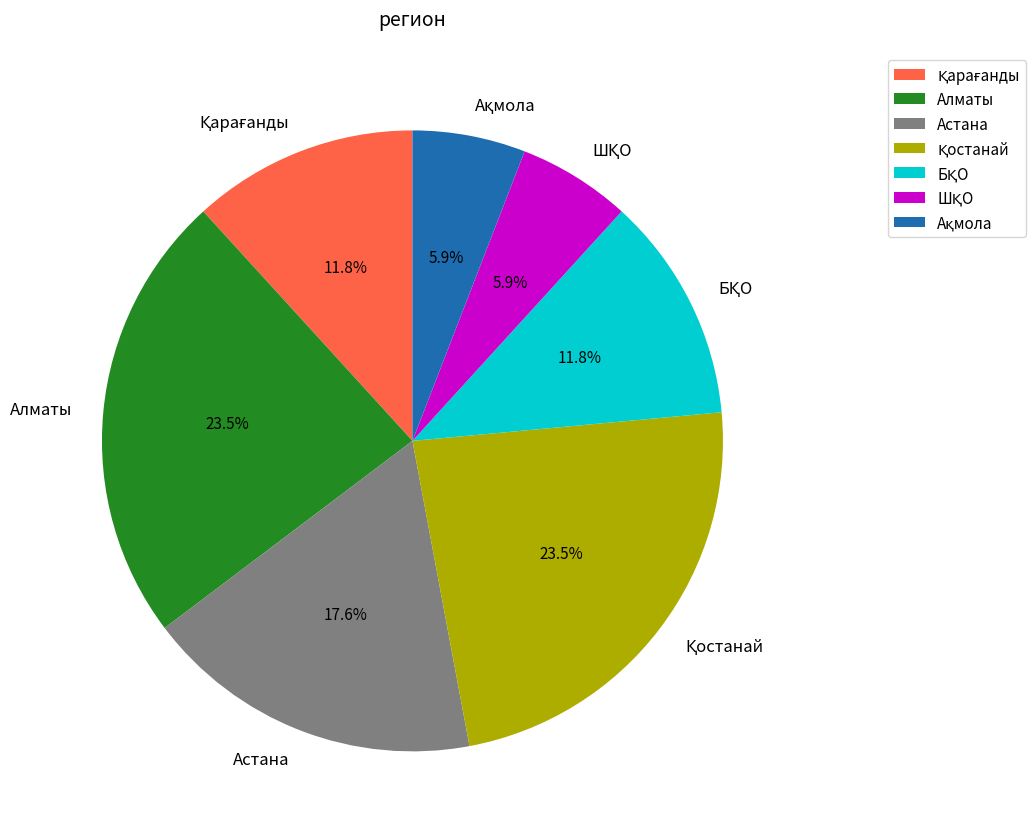

Does Алматы account for over 50% of the chart?

No